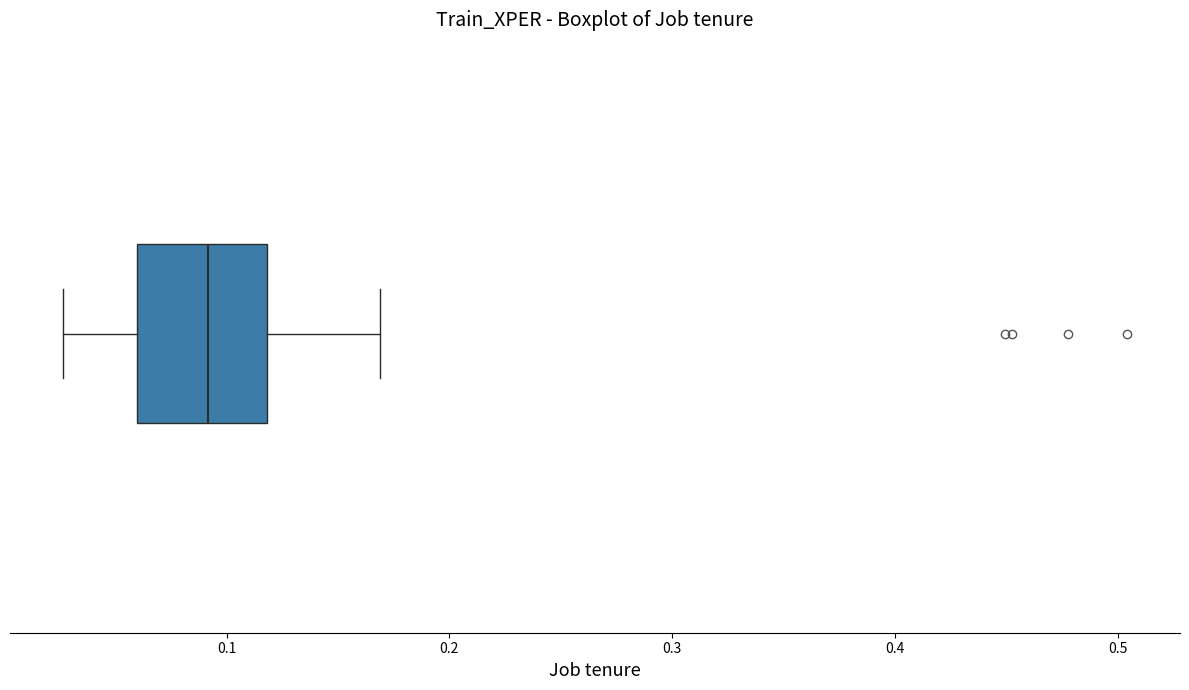

Where does the right whisker of the box end on the x-axis? The values are not printed on the chart, so give them approximately, as read against the axis.

0.17